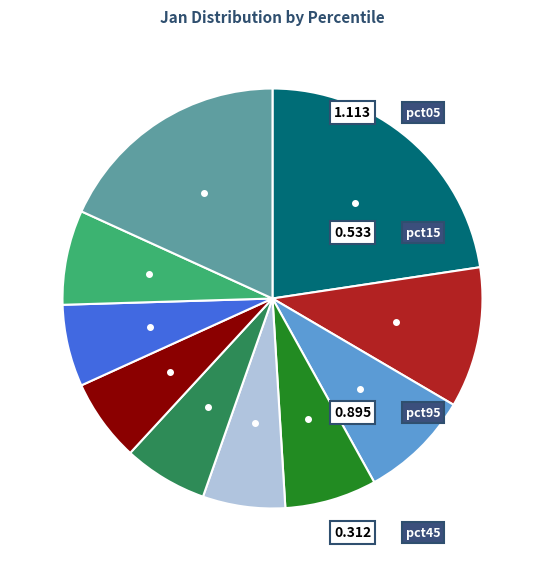

Does any single category account for the majority?

No